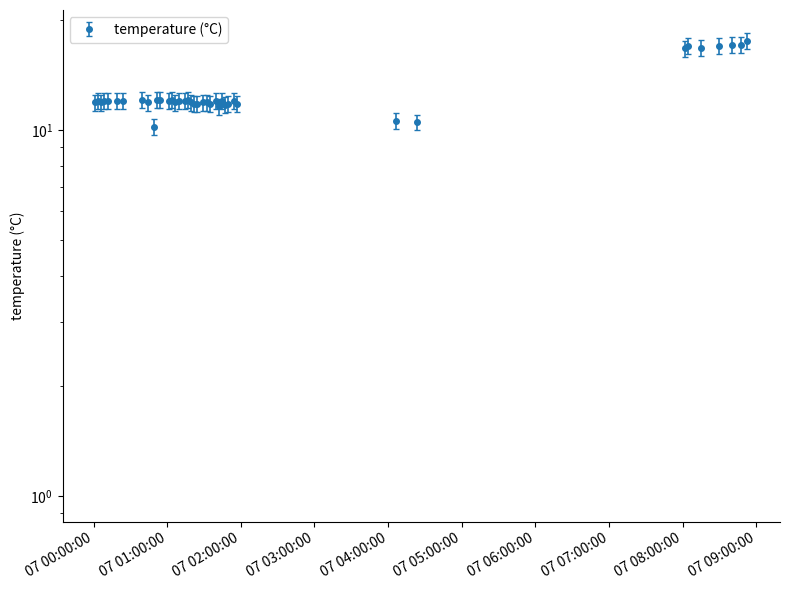

Does the chart have visible grid lines?

No